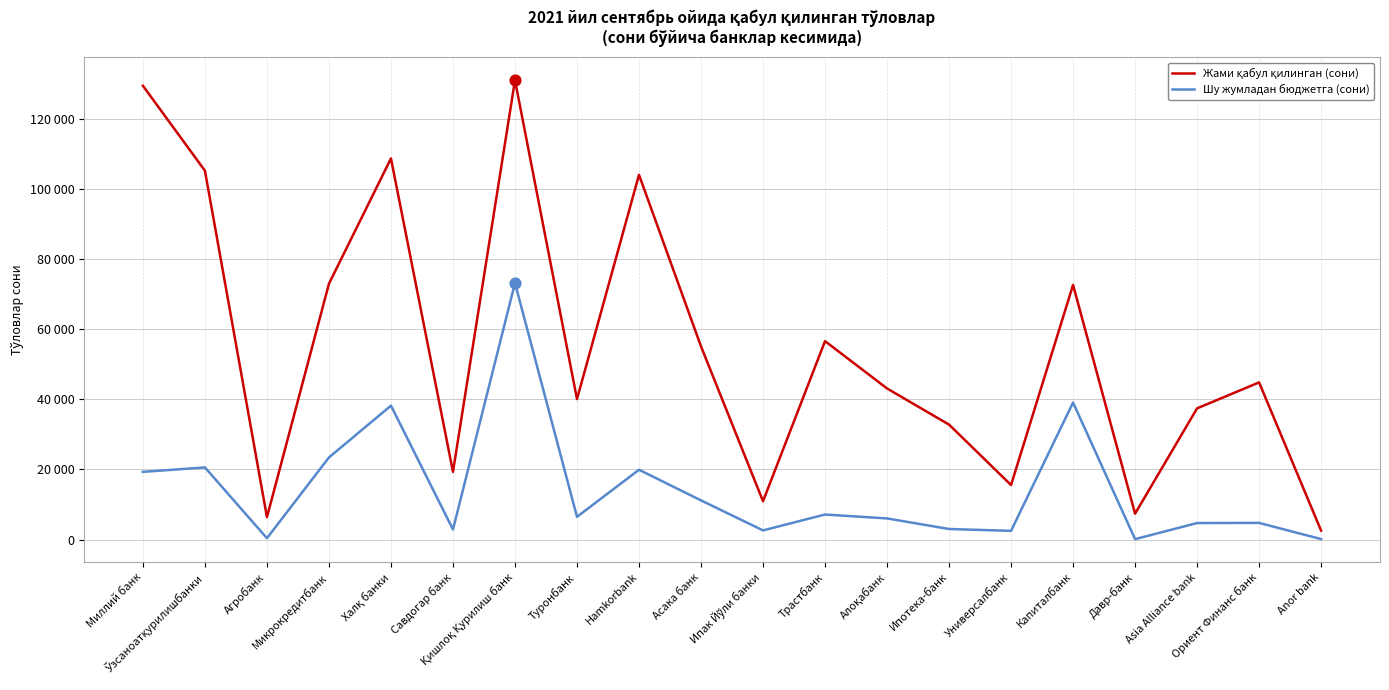

Which series has the largest total across all categories?

Жами қабул қилинган (сони)